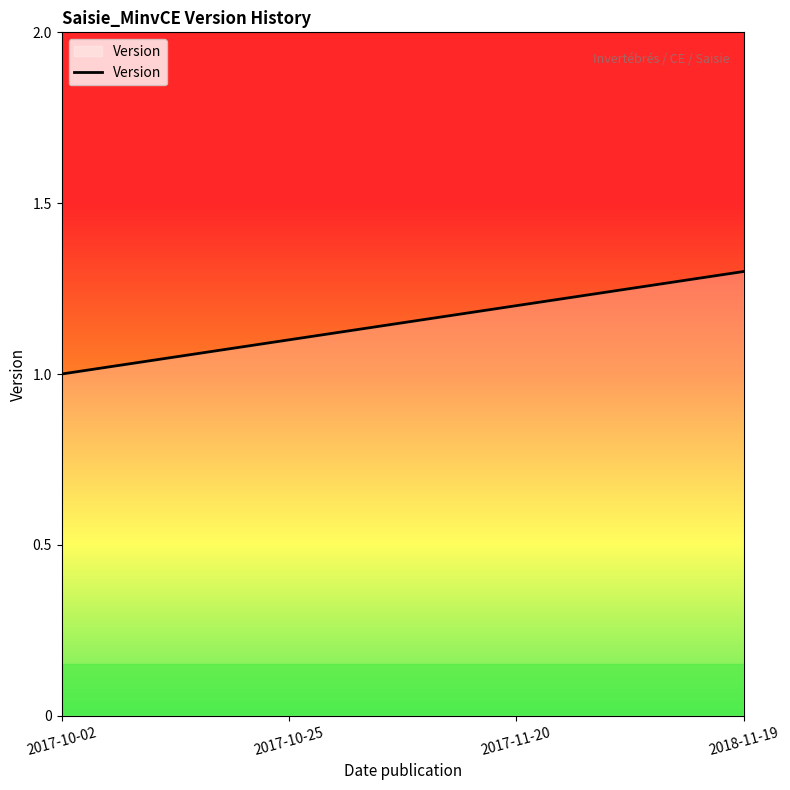

Count the number of values greater than 1.

3